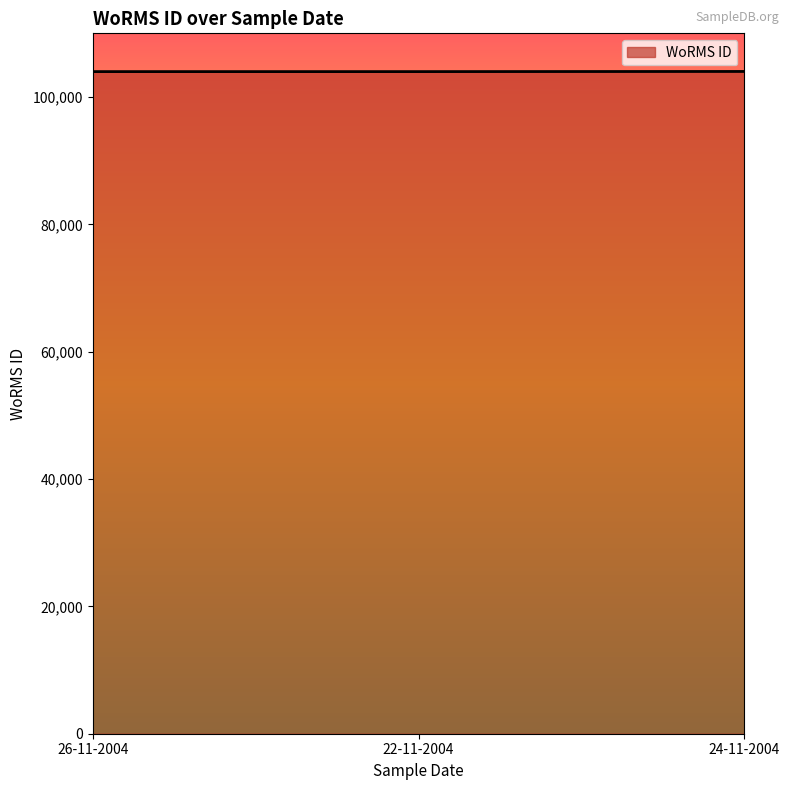

What is the greatest value displayed?

104012